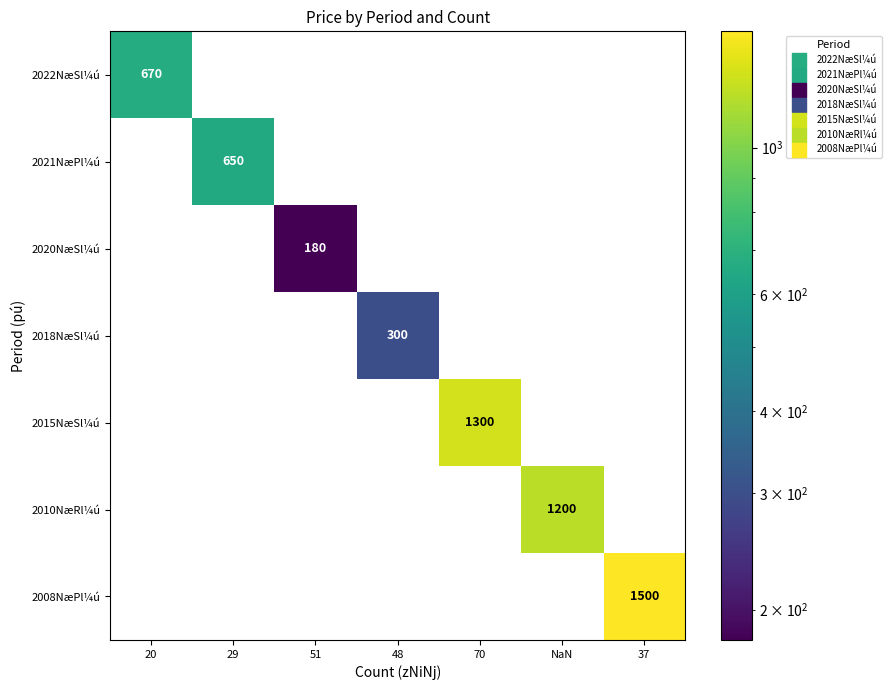

How many distinct data groups are displayed?

7